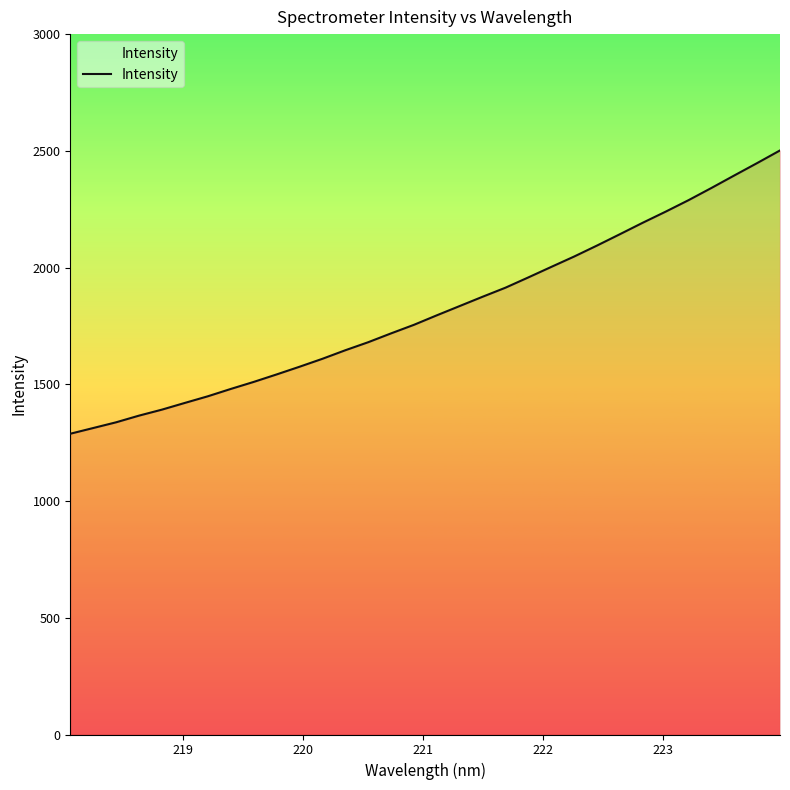

What is the greatest value displayed?

2501.8